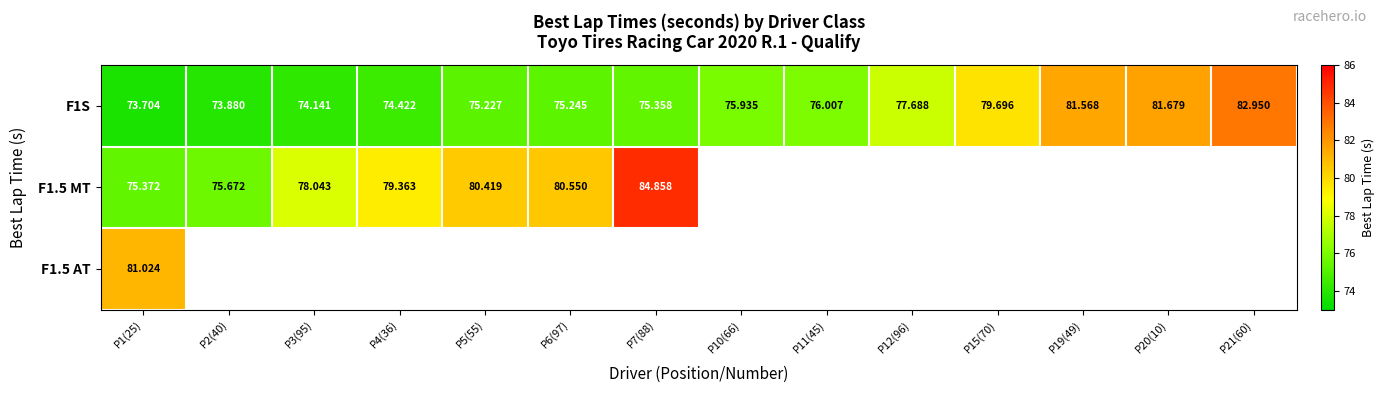

What is the difference between the highest and lowest values at P5(55)?

5.2